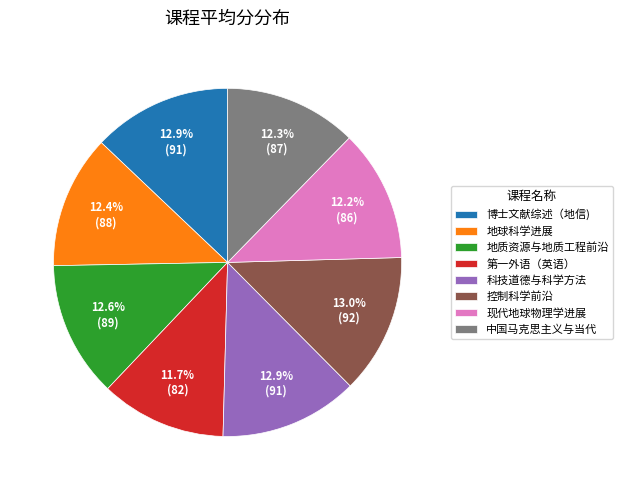

Count the number of slices in the pie.

8